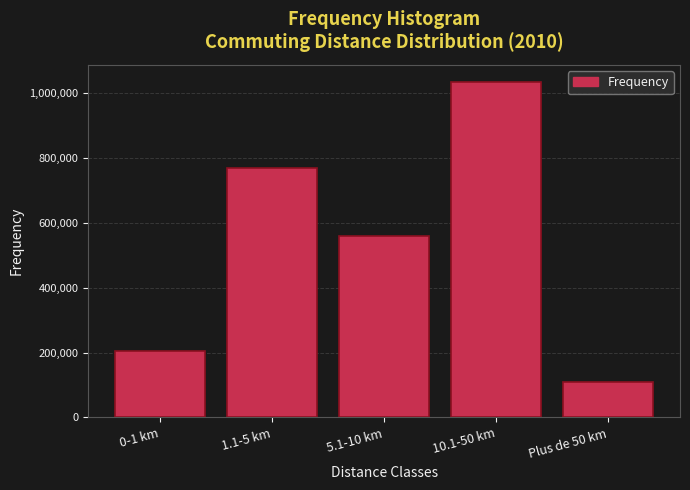

Reading left to right, extract all data points from this chart.

206262	768746	559614	1036465	107911